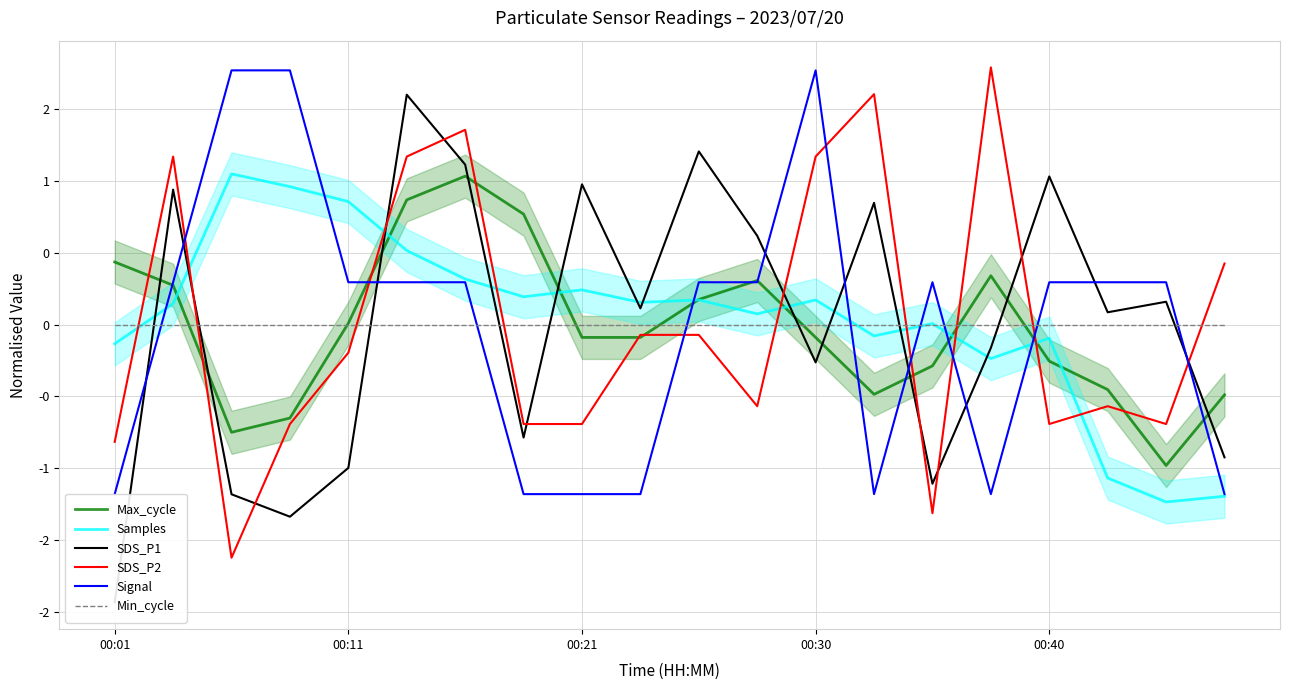

True or false: SDS_P1 and Min_cycle intersect in this chart.

True